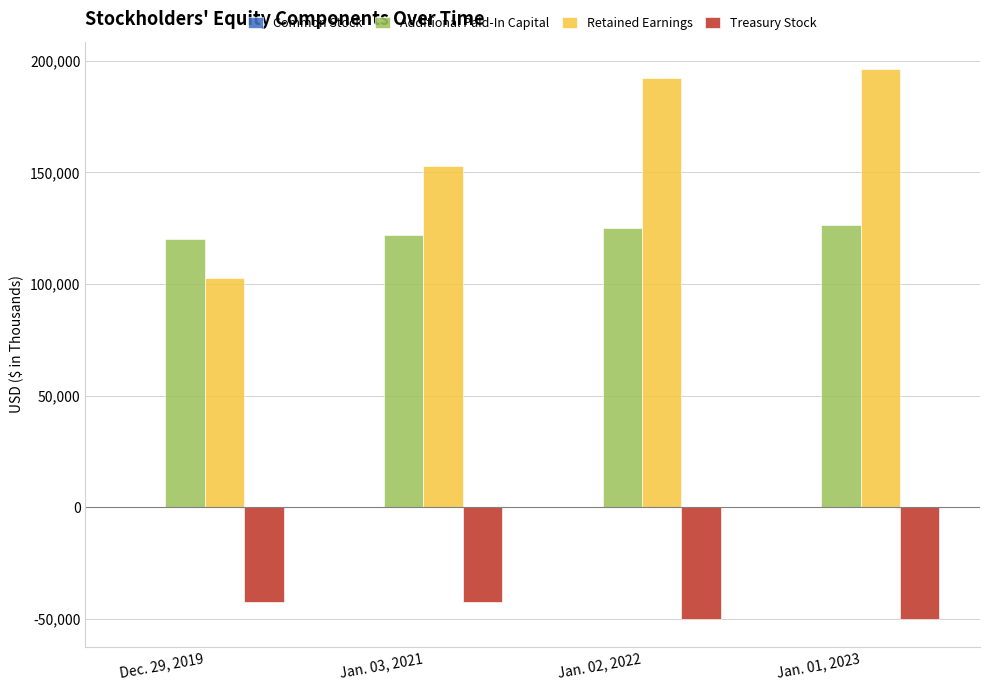

Count the number of categories in the chart.

4